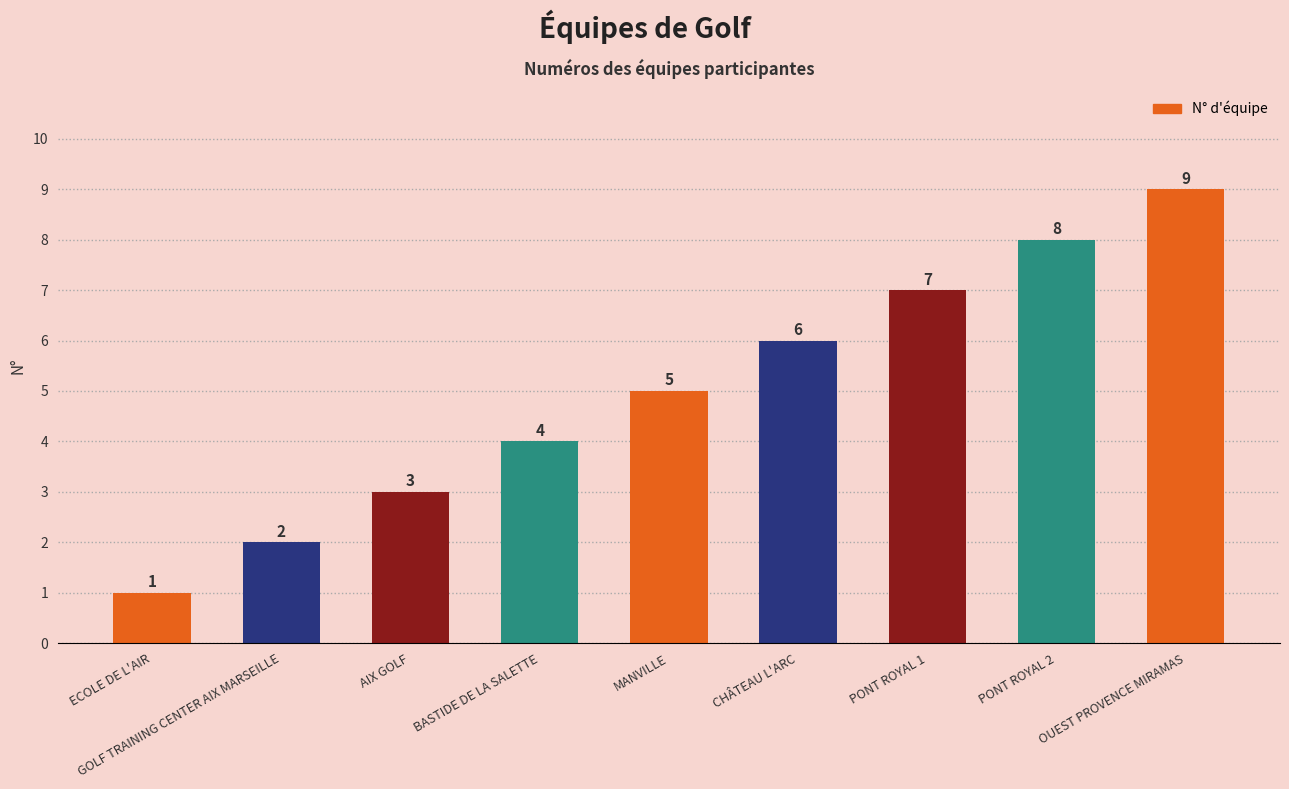

What is the smallest value displayed?

1